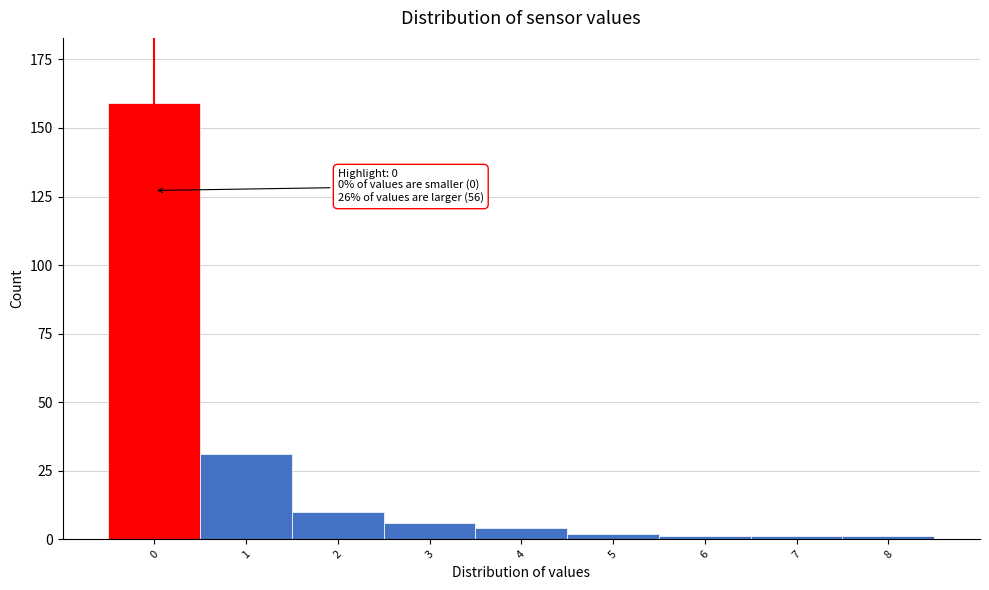

Reading left to right, transcribe all the data shown in this chart.

0=159	1=31	2=10	3=6	4=4	5=2	6=1	7=1	8=1